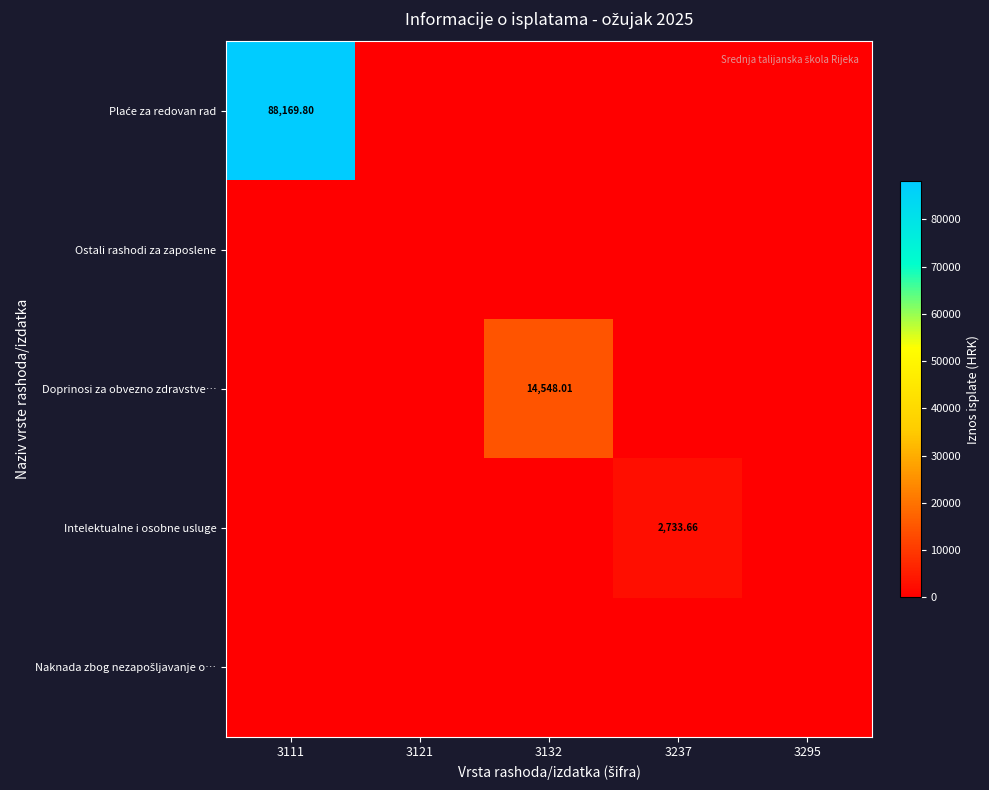

Is the value of Ostali rashodi za zaposlene at 3111 greater than the value of Naknada zbog nezapošljavanje o… at 3111?

No